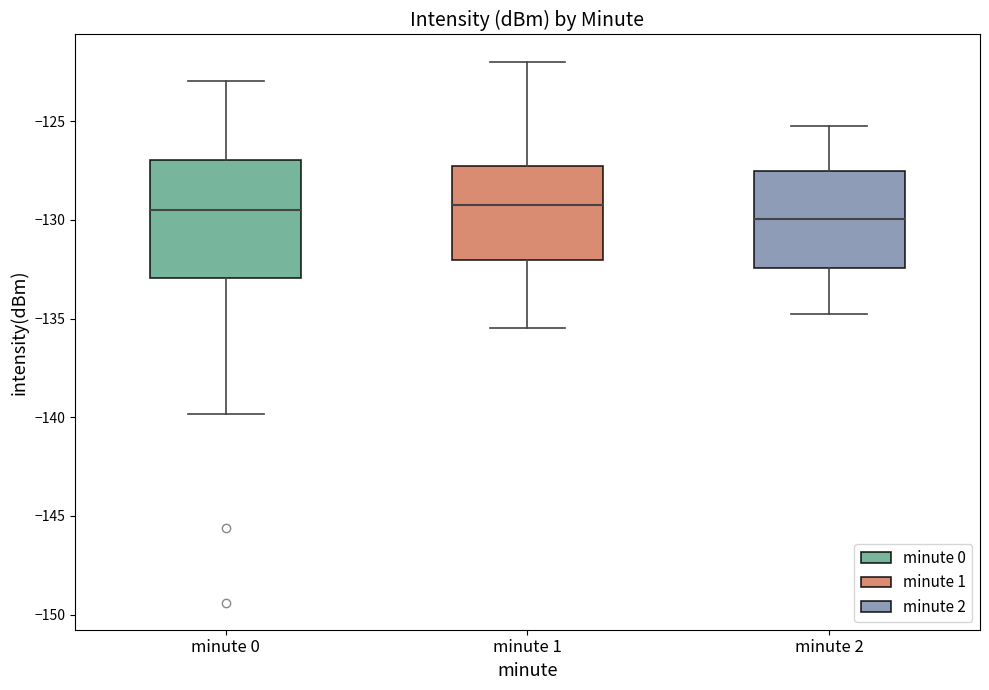

Reading left to right, transcribe this box plot: for each box, give where its median line is, the range the box spans, and where its two whiskers end, as read against the y-axis. The values are not printed on the chart, so give them approximately, as read against the axis.

minute 0: median -129.5, box -133.0 to -127.0, whiskers -140.0 to -123.0
minute 1: median -129.0, box -132.0 to -127.5, whiskers -135.5 to -122.0
minute 2: median -130.0, box -132.5 to -127.5, whiskers -135.0 to -125.0